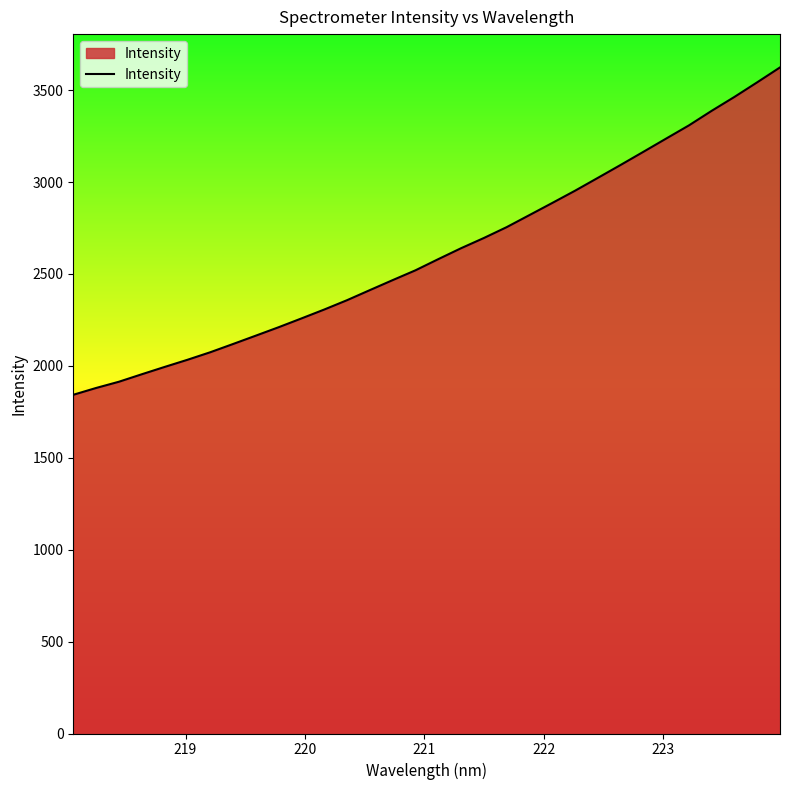

What is the difference between the maximum and minimum values?

1780.8